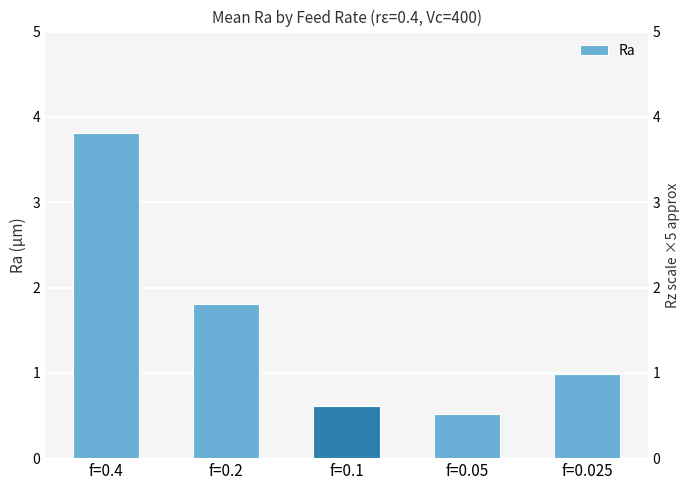

Which label corresponds to the smallest value in the chart?

f=0.05